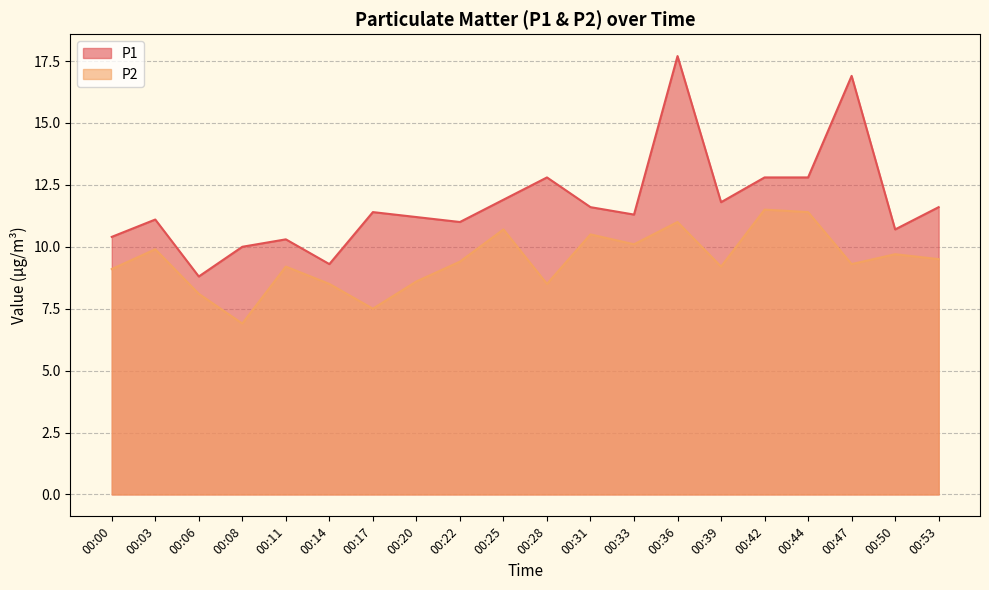

List the series in order of their peak value, lowest first.

P2, P1